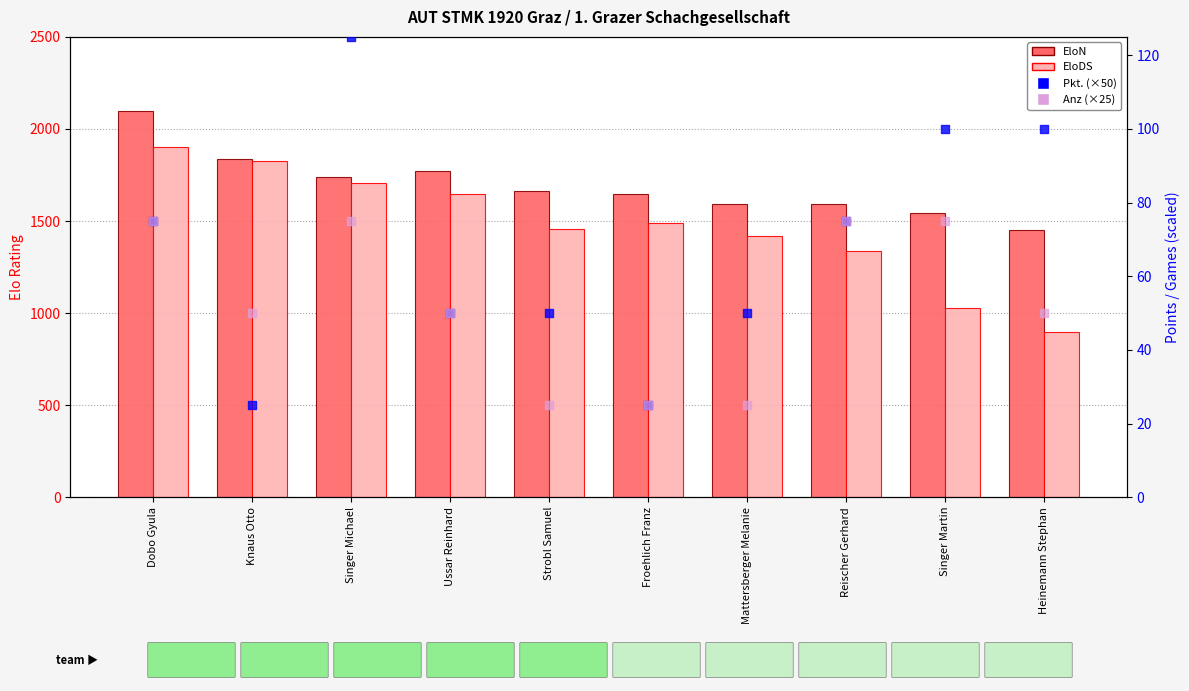

At which category is the sum across all series the highest?

Dobo Gyula